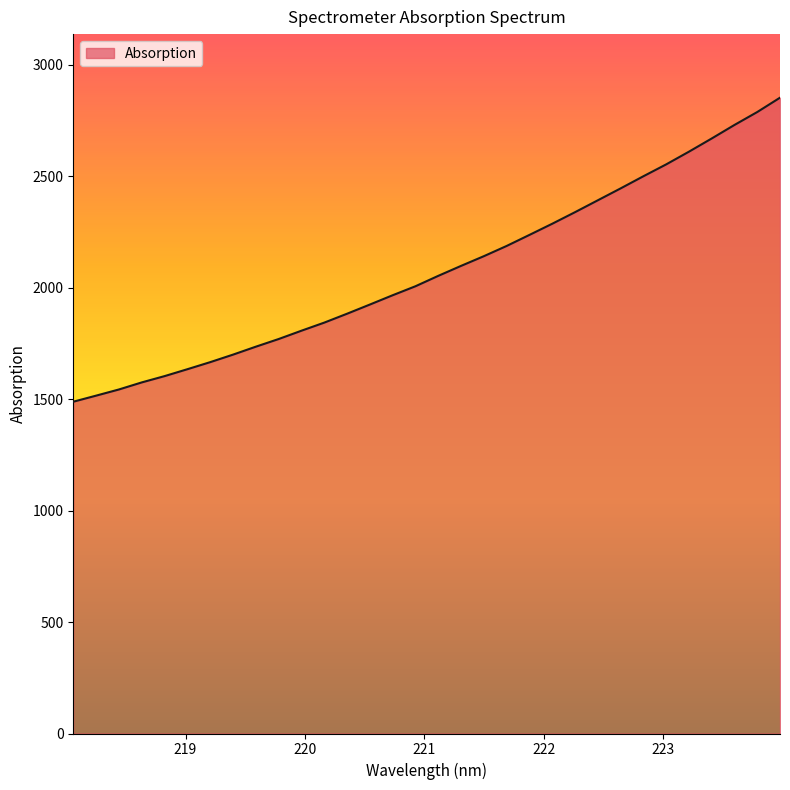

What is the difference between the maximum and minimum values?

1363.7